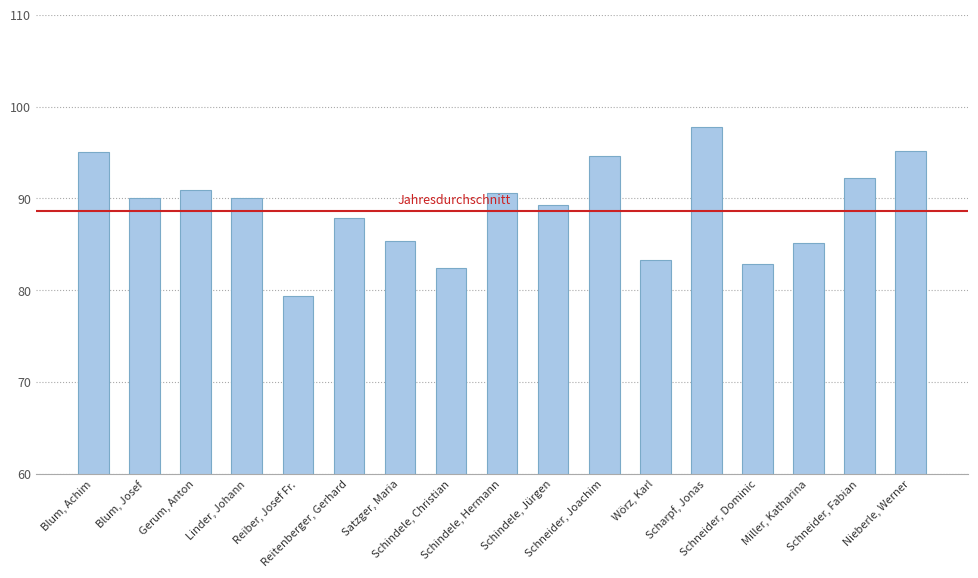

Which has a higher value, Satzger, Maria or Scharpf, Jonas?

Scharpf, Jonas